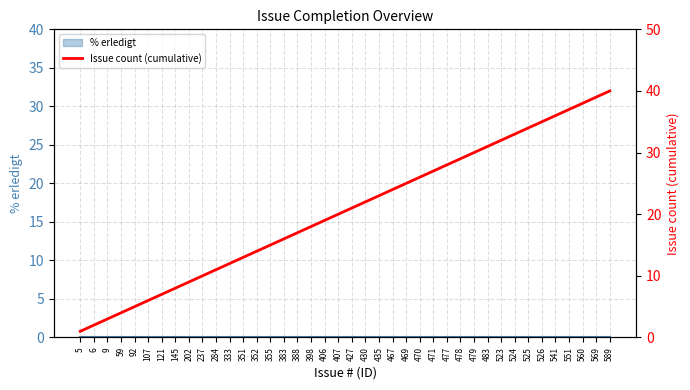

What is the ratio of the value at 541 to the value at 333?

3.0